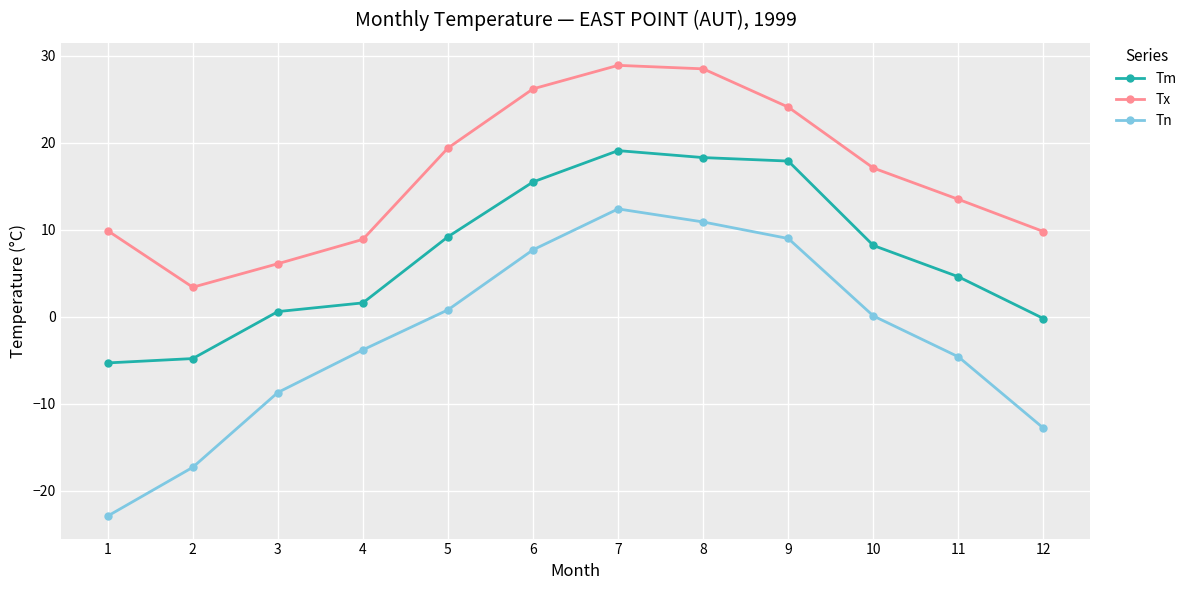

What is the total value across all series at 7?

60.4